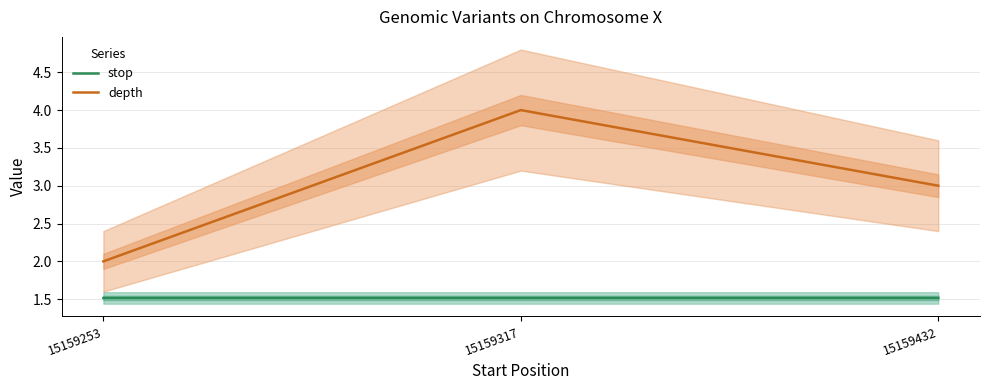

Which series has the largest range (max minus min)?

depth